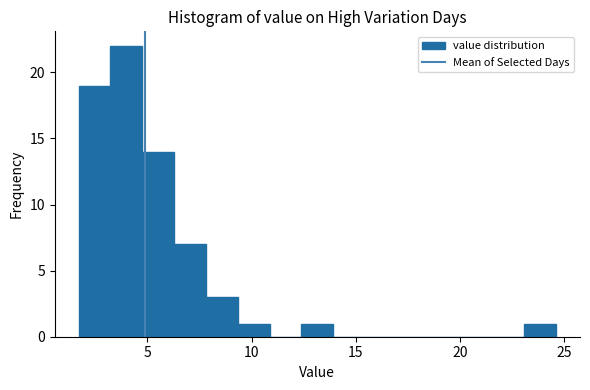

Around what value on the x-axis is the tallest bar? Give the approximate position of its centre, as read against the axis.

4.0